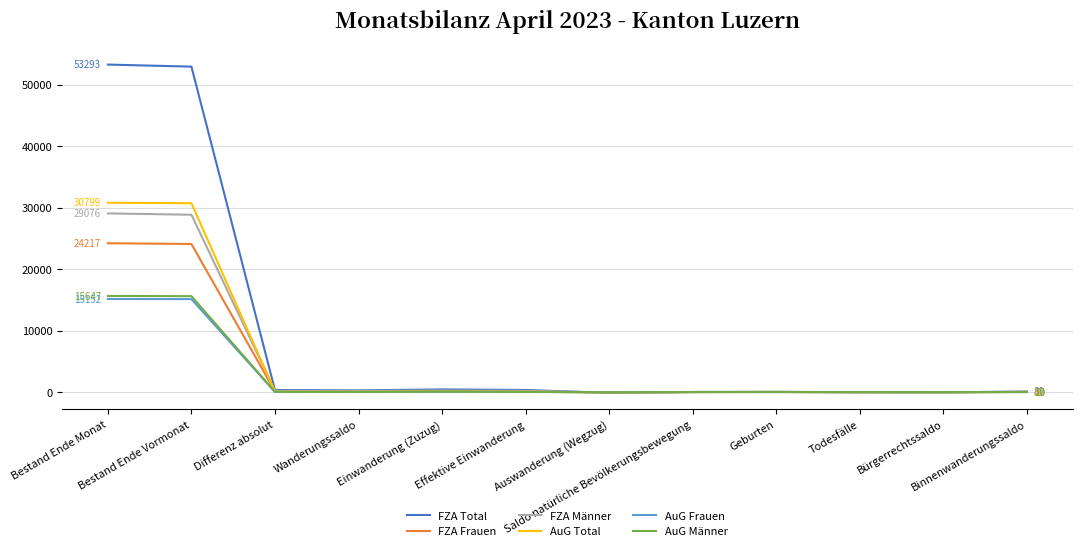

Which series has the largest total across all categories?

FZA Total